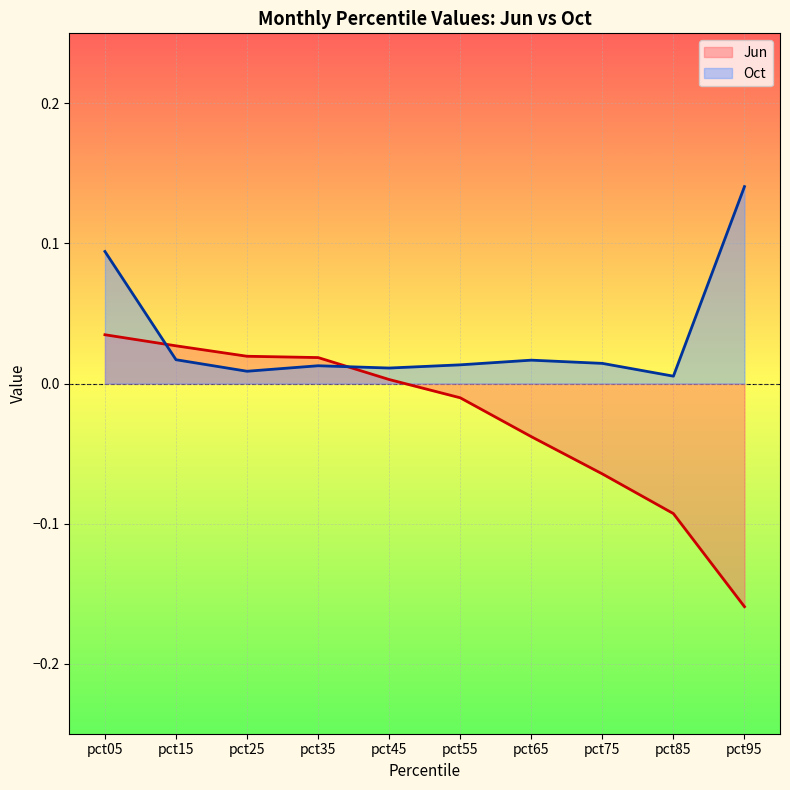

Which series changed the most between pct35 and pct45?

Jun